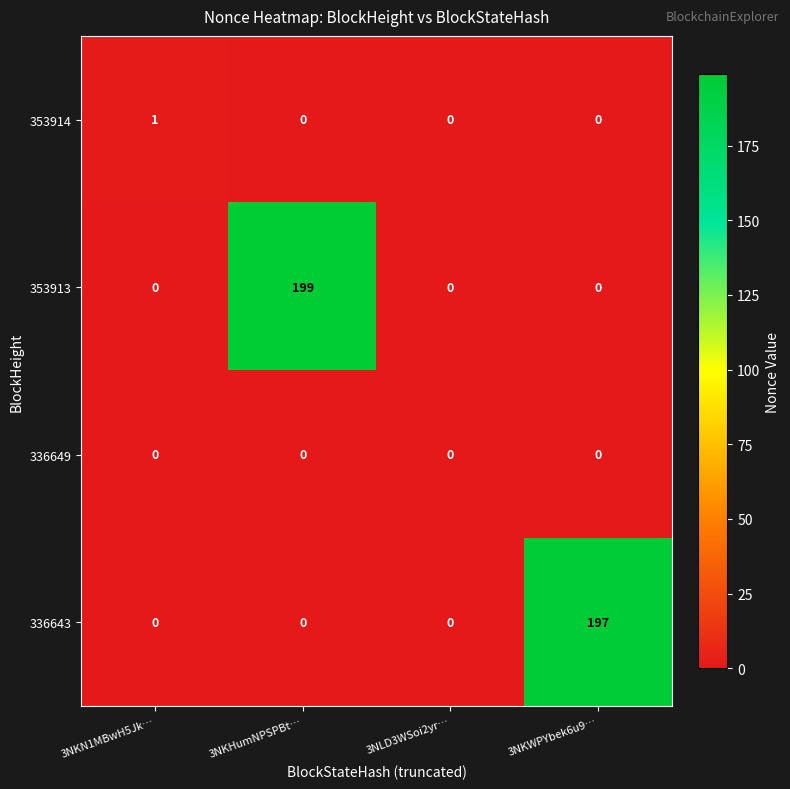

What is the total value across all series at 3NKWPYbek6u9…?

197